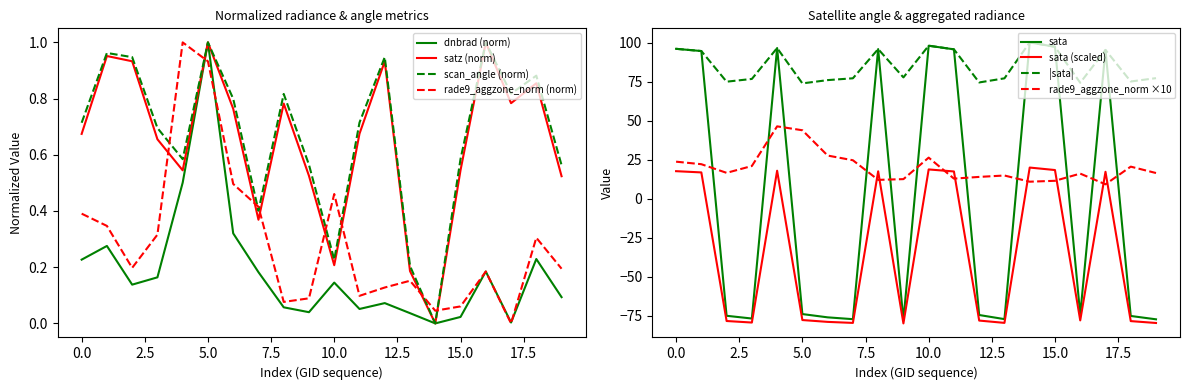

At which label does dnbrad (norm) reach its peak?

5.0